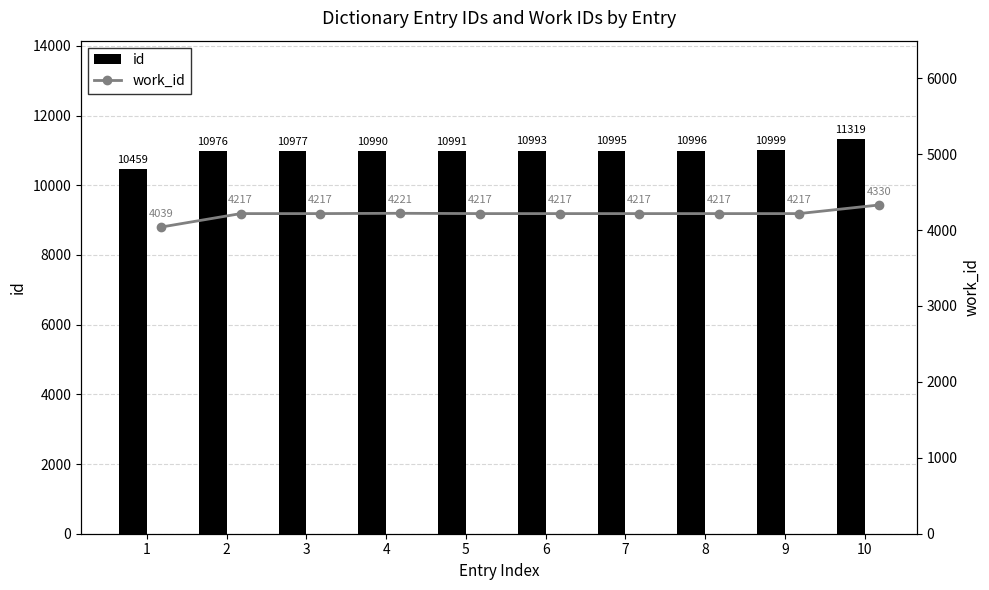

Reading left to right, what are all the values shown in this chart?

id: 10459	10976	10977	10990	10991	10993	10995	10996	10999	11319
work_id: 4039	4217	4217	4221	4217	4217	4217	4217	4217	4330